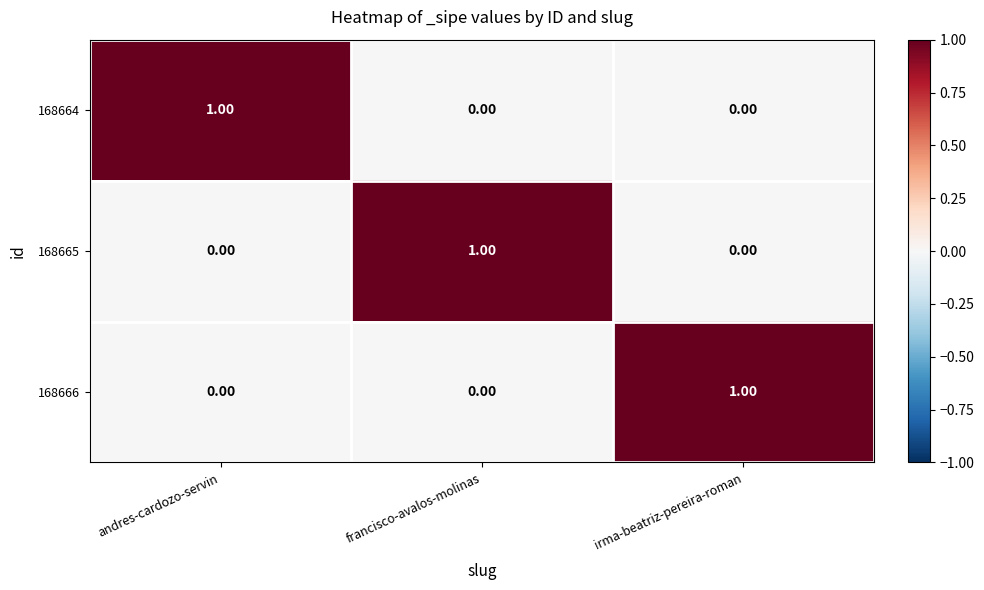

Is the value of 168664 at francisco-avalos-molinas greater than the value of 168666 at irma-beatriz-pereira-roman?

No